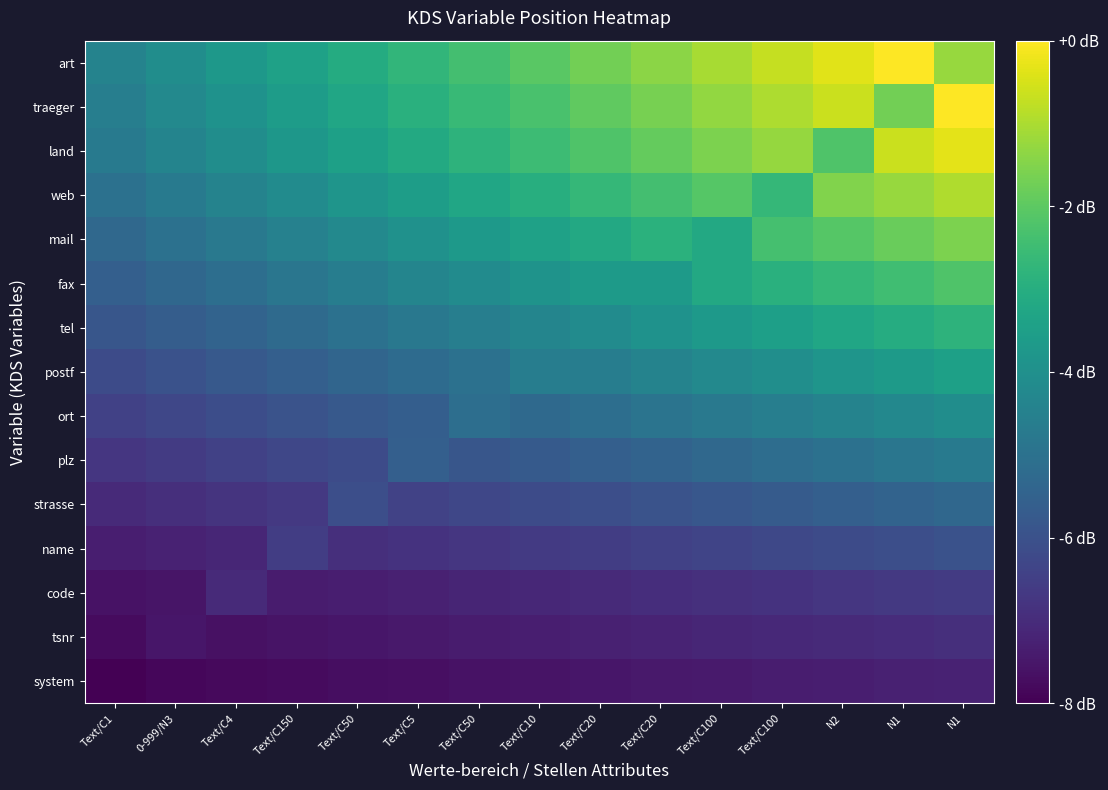

How many data points does each series have?

15